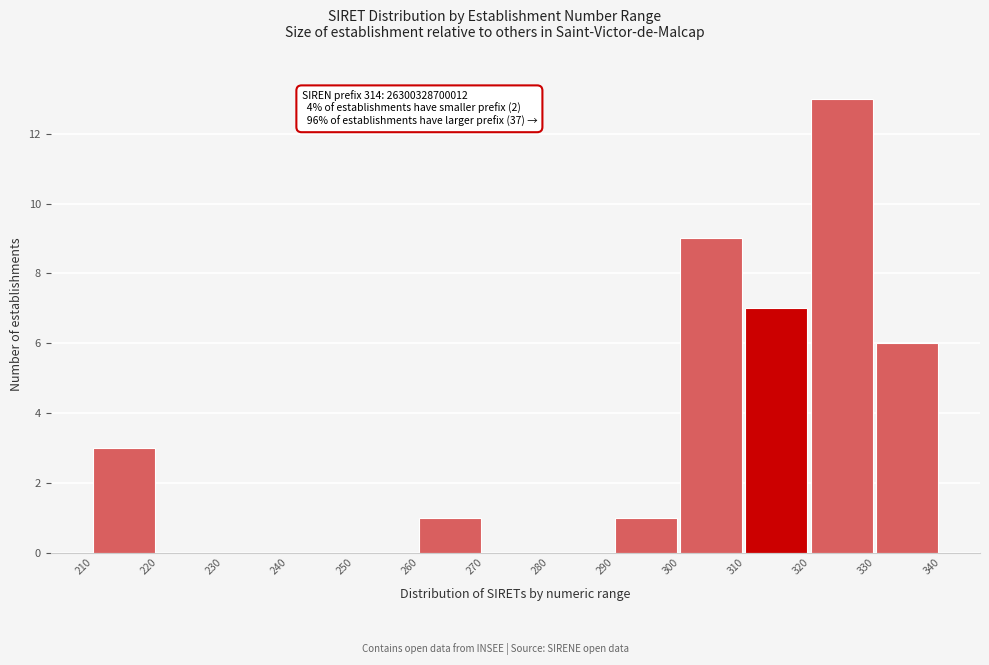

Over which range of the x-axis is the bar tallest?

320 to 330